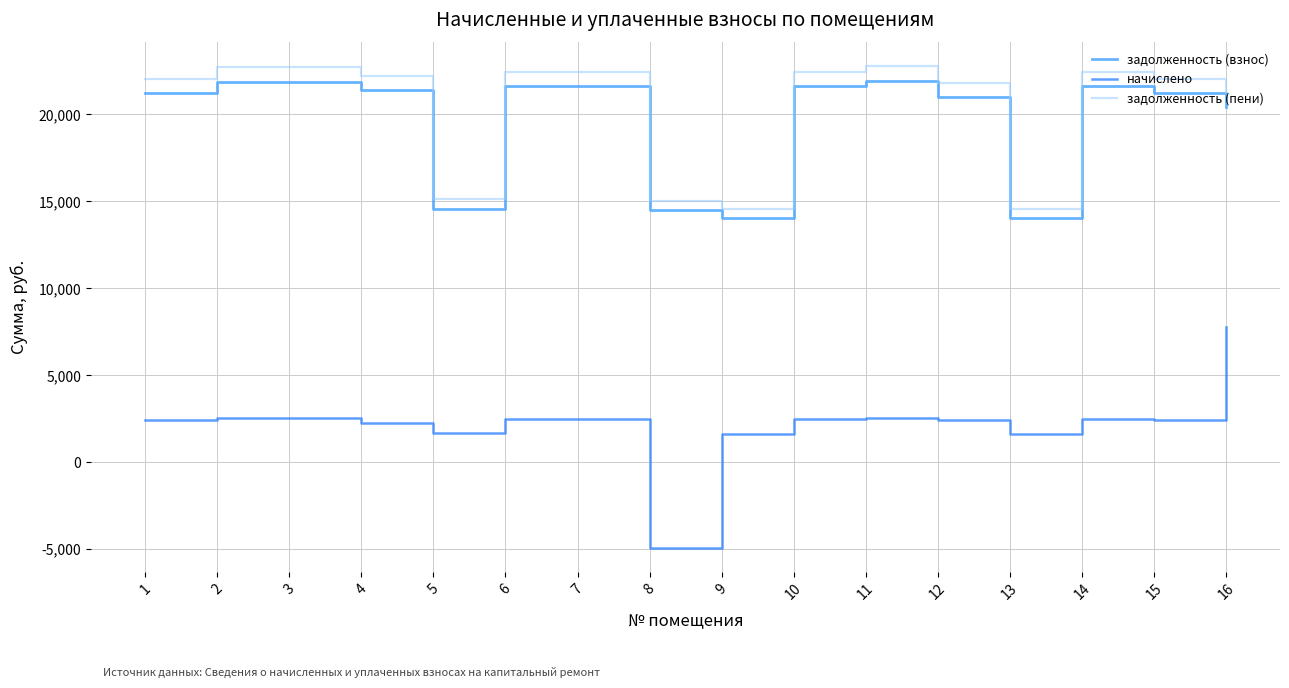

How many values in начислено are below zero?

1